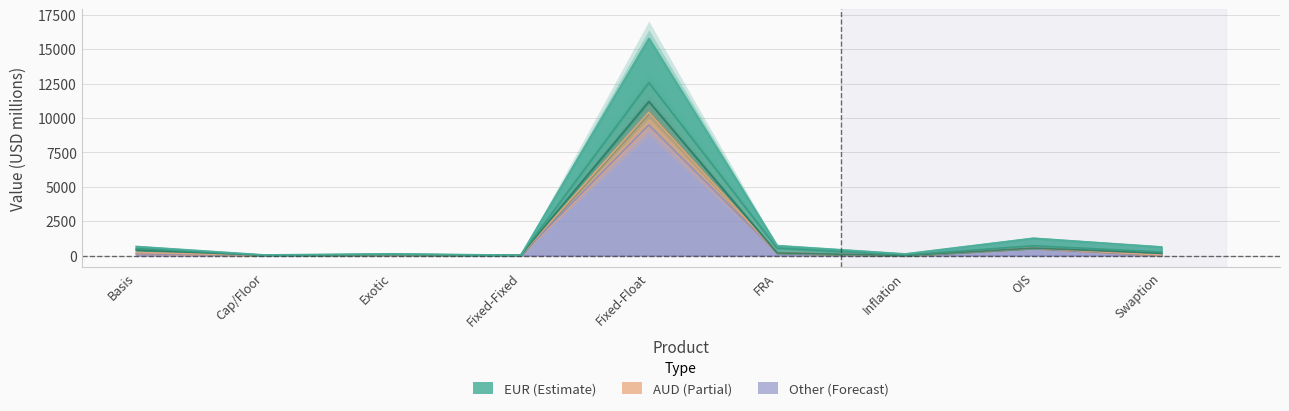

Count the number of data series in this chart.

3